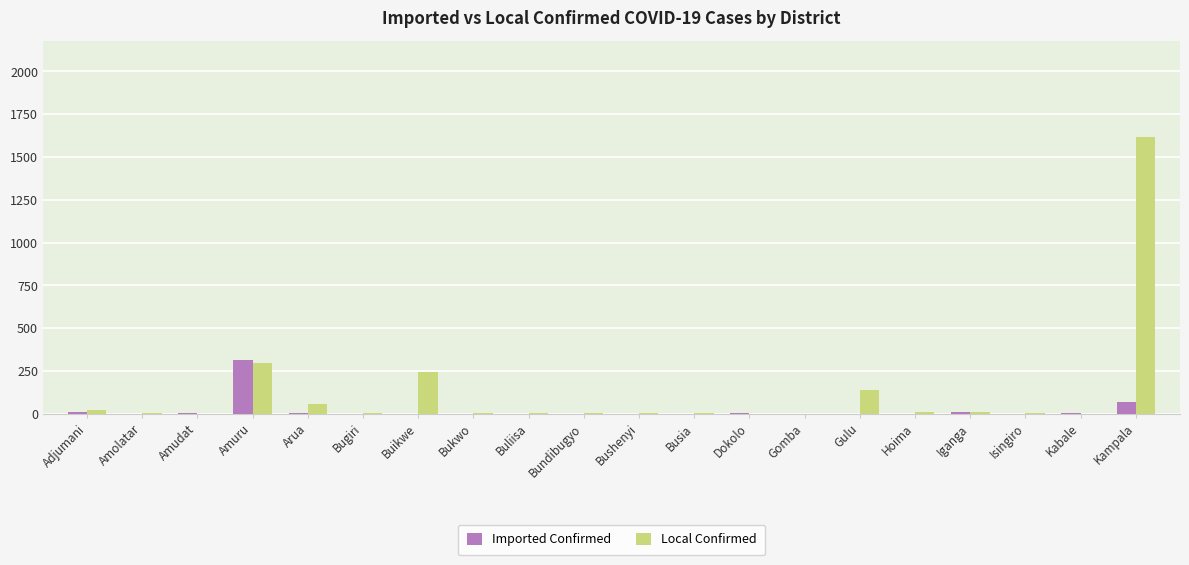

What is the highest value of the Local Confirmed series?

1615